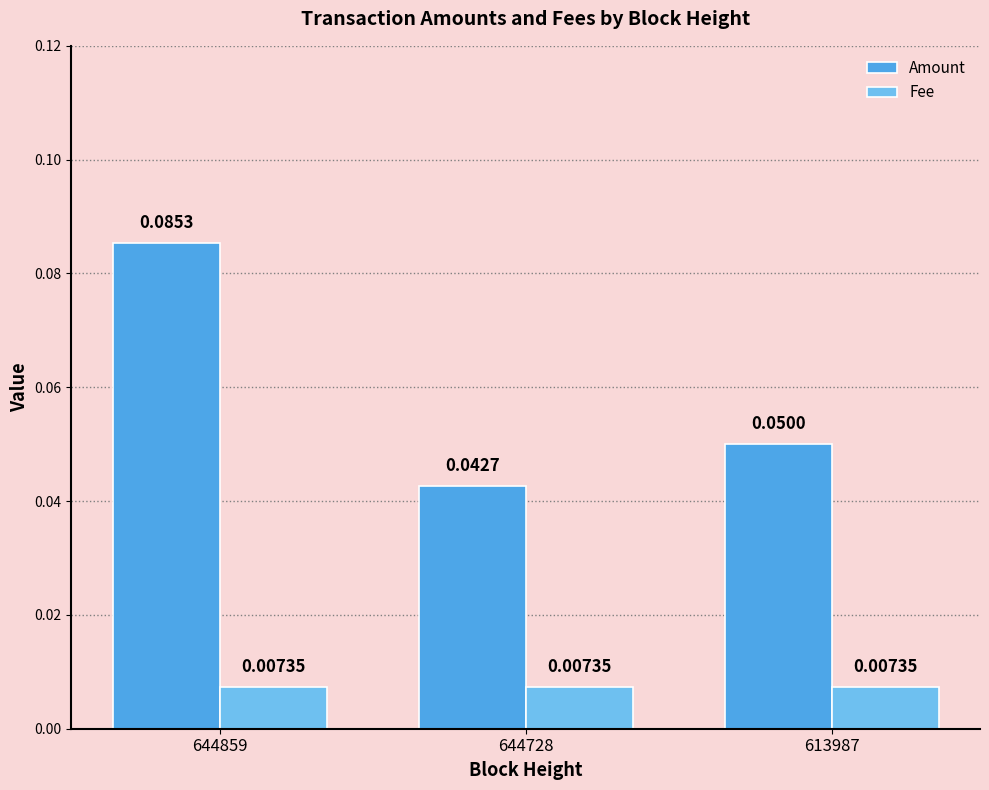

Which series changed the most between 644859 and 613987?

Amount